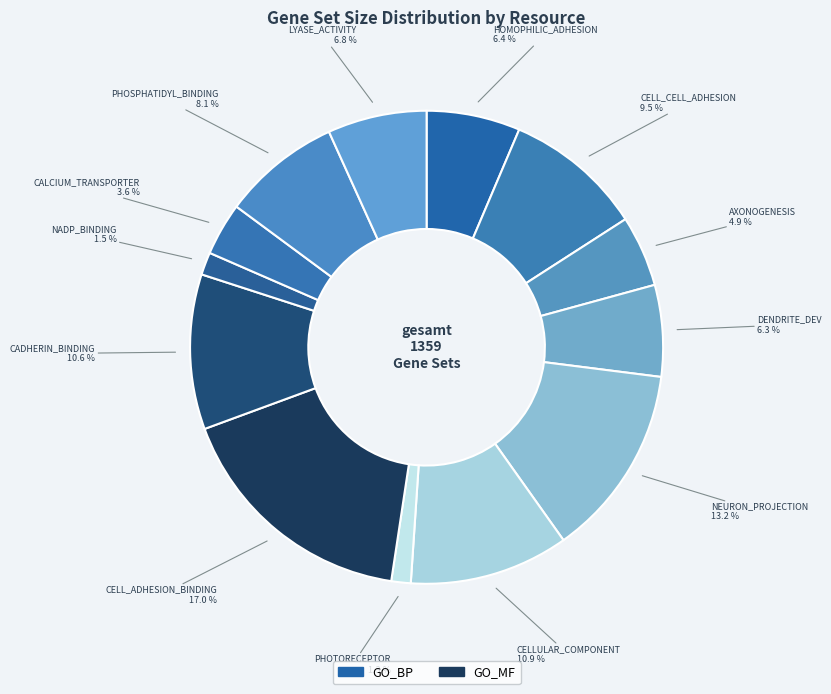

Count the number of slices in the pie.

13